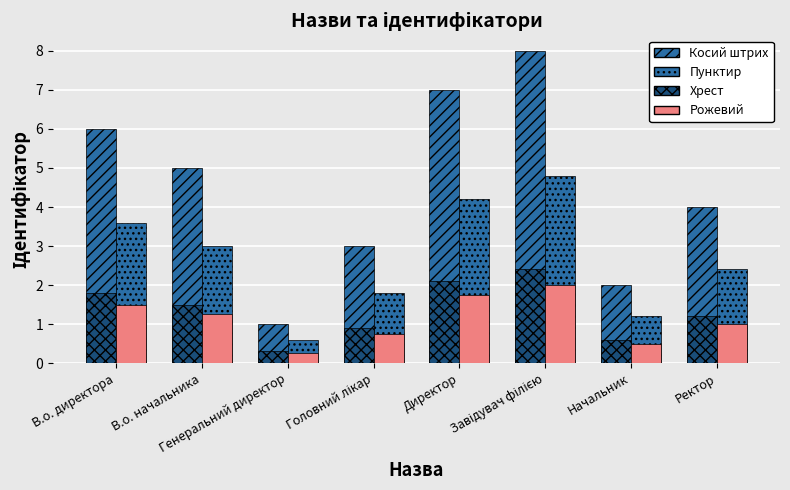

The value of Ідентифікатор (рожевий) at В.о. директора is 0.9. True or false?

False